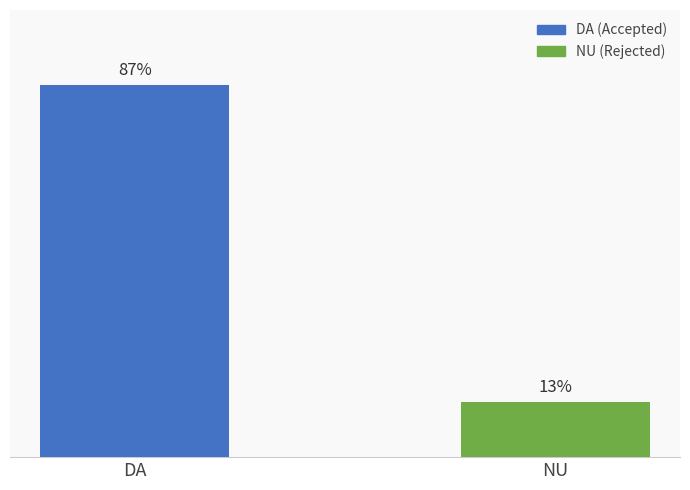

Does the chart contain any negative values?

No